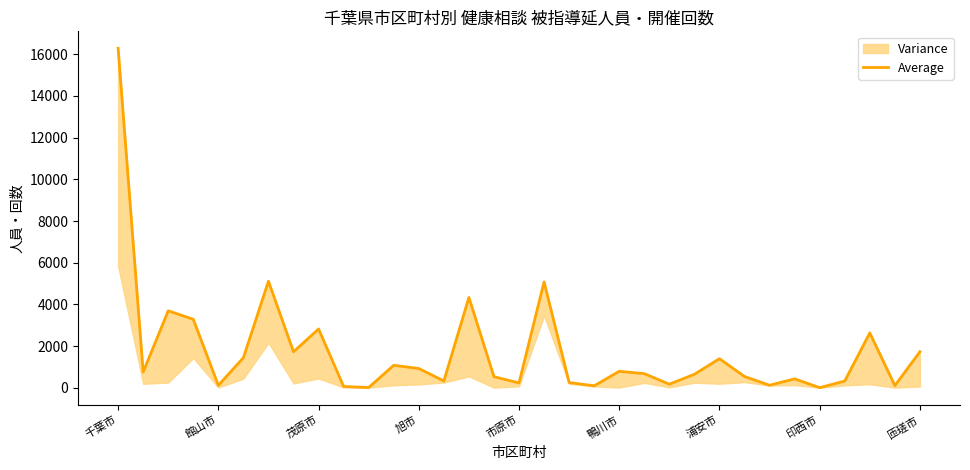

Which category has the lowest value across all series?

印西市